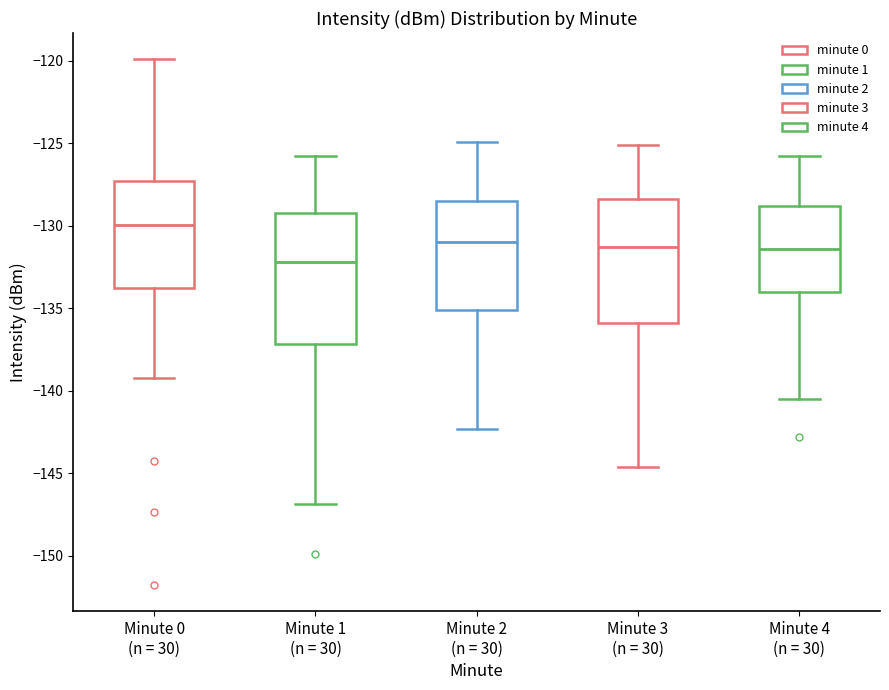

Reading left to right, read every box against the y-axis: the position of its median line, the range the box covers, and the ends of its whiskers. The values are not printed on the chart, so give them approximately, as read against the axis.

Minute 0 (n = 30): median -130.0, box -134.0 to -127.5, whiskers -139.0 to -120.0
Minute 1 (n = 30): median -132.0, box -137.0 to -129.0, whiskers -147.0 to -126.0
Minute 2 (n = 30): median -131.0, box -135.0 to -128.5, whiskers -142.5 to -125.0
Minute 3 (n = 30): median -131.5, box -136.0 to -128.5, whiskers -144.5 to -125.0
Minute 4 (n = 30): median -131.5, box -134.0 to -129.0, whiskers -140.5 to -126.0